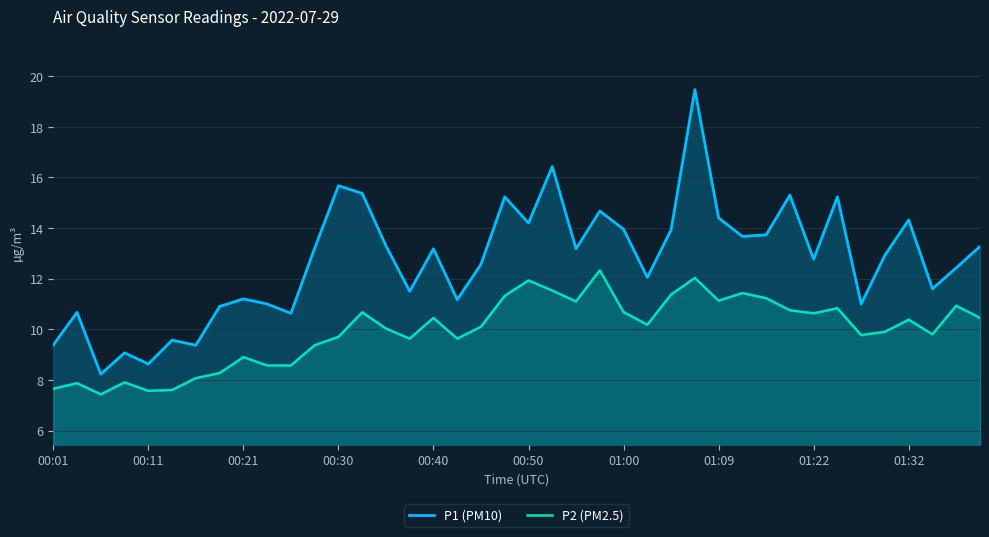

Which series has the largest range (max minus min)?

P1 (PM10)